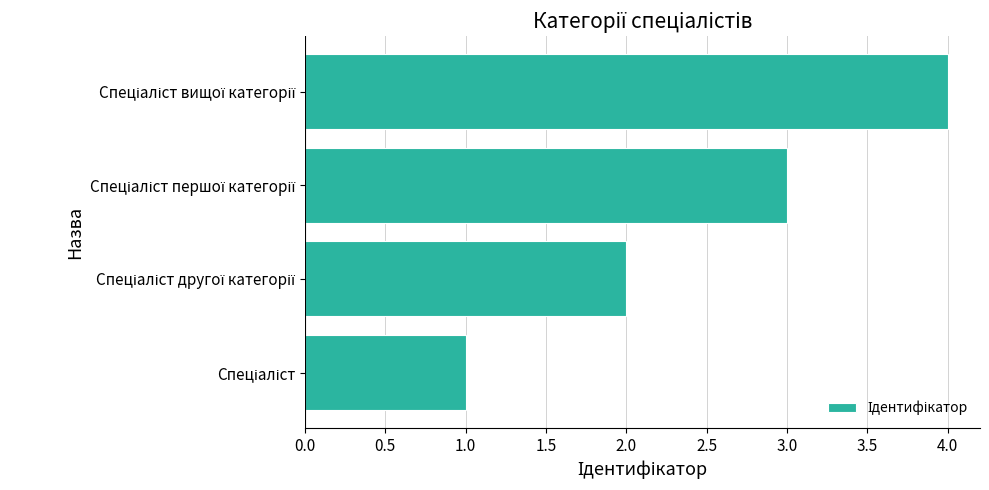

What is the greatest value displayed?

4